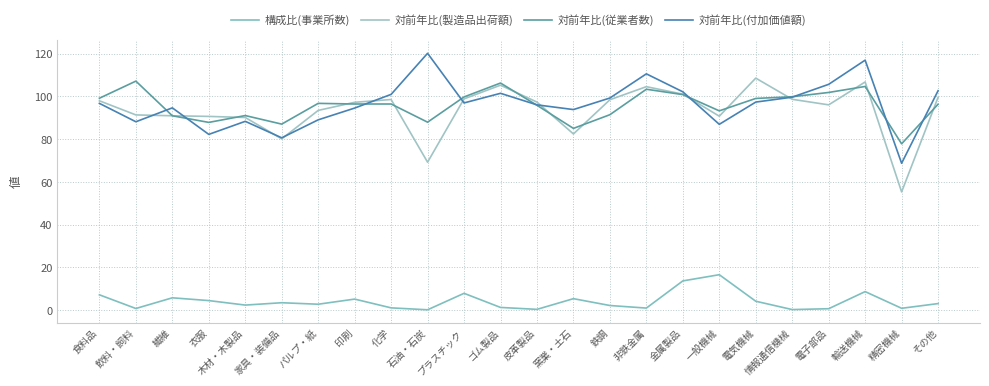

Which series changed the most between 食料品 and パルプ・紙?

対前年比(付加価値額)